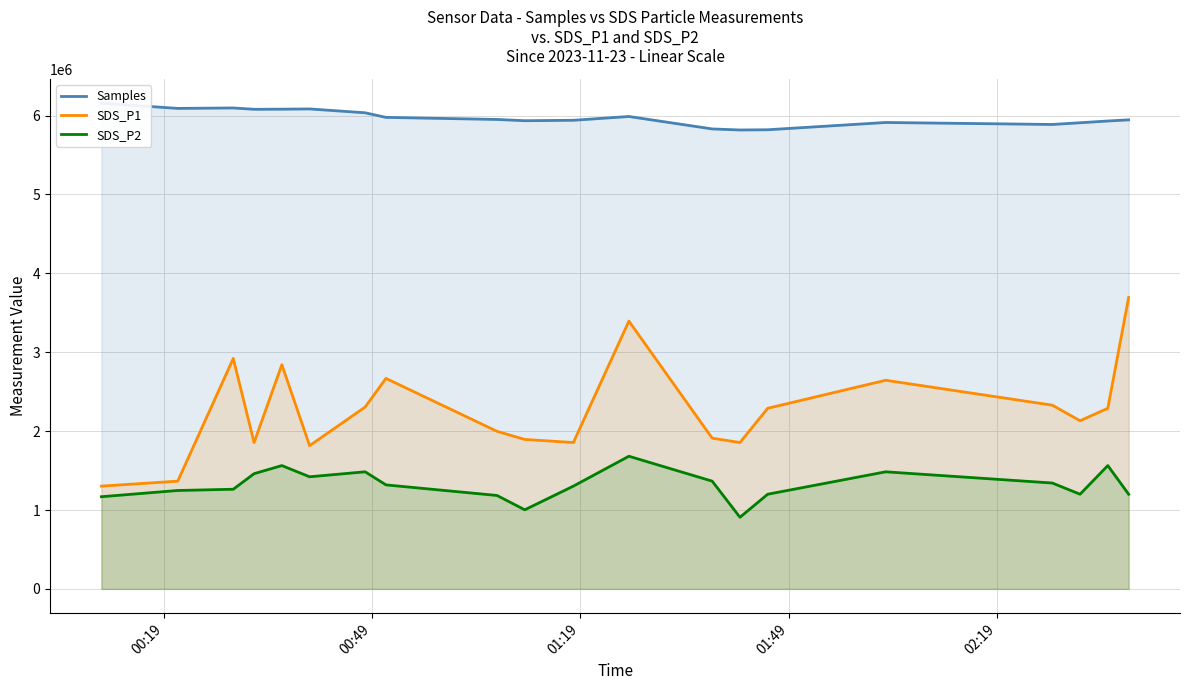

What is the difference between the second highest and minimum values in the Samples series?

279193.0